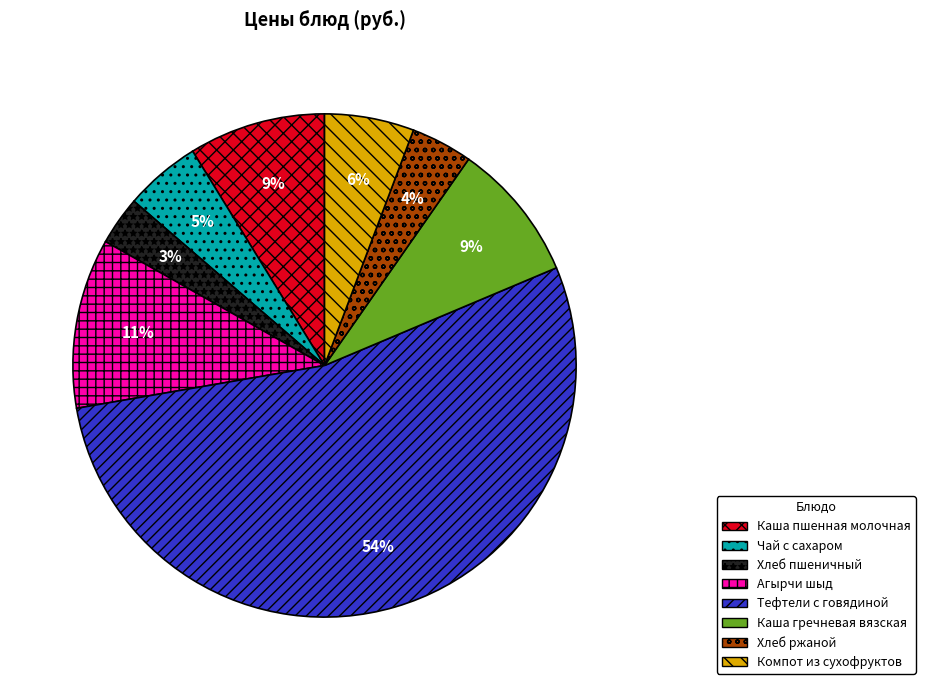

Combined, do Каша гречневая вязская and Чай с сахаром account for over 50%?

No